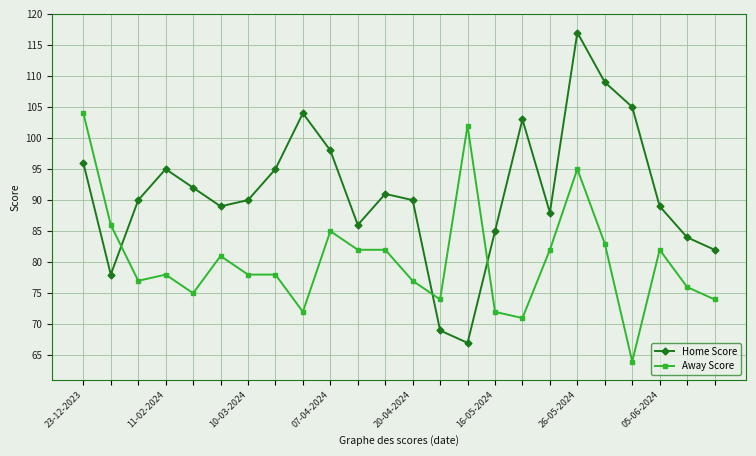

Reading left to right, what are all the values shown in this chart?

Home Score: 96	78	90	95	92	89	90	95	104	98	86	91	90	69	67	85	103	88	117	109	105	89	84	82
Away Score: 104	86	77	78	75	81	78	78	72	85	82	82	77	74	102	72	71	82	95	83	64	82	76	74